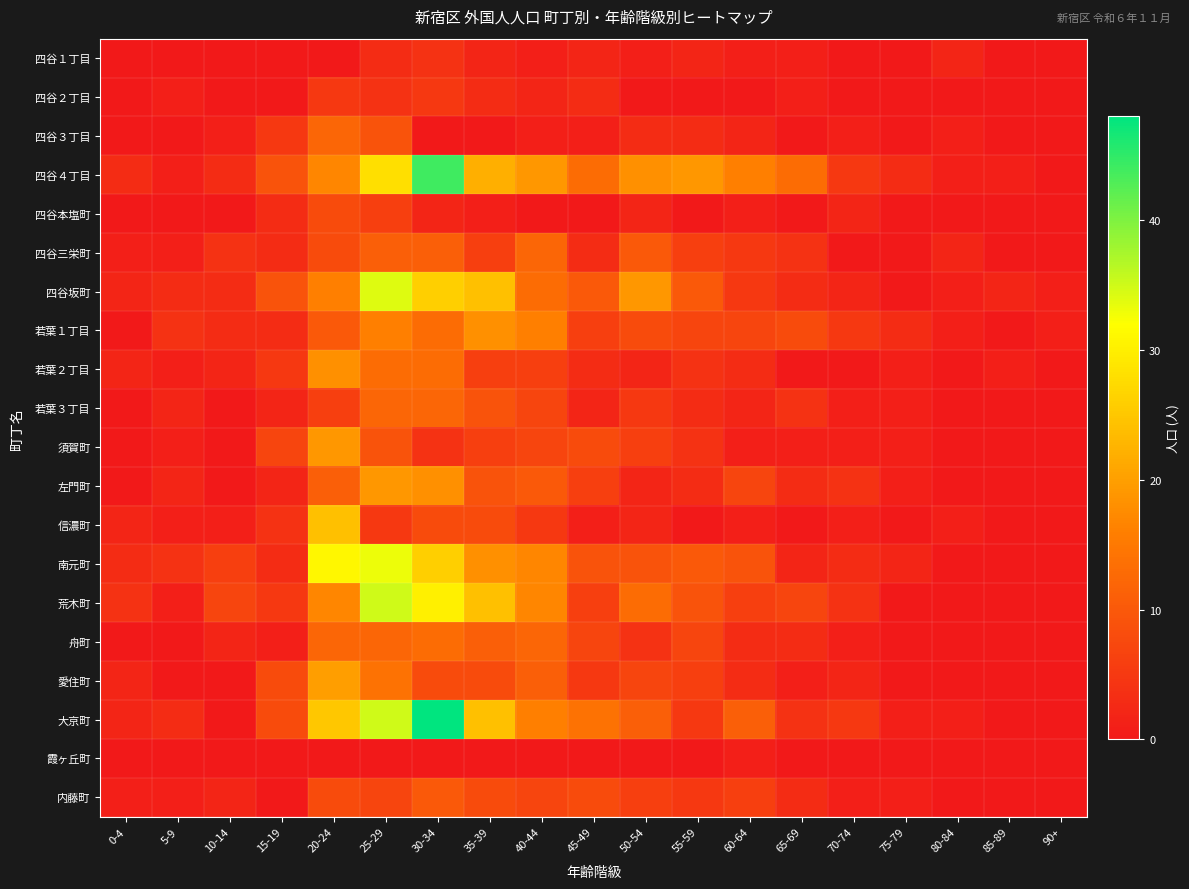

How many distinct data groups are displayed?

20